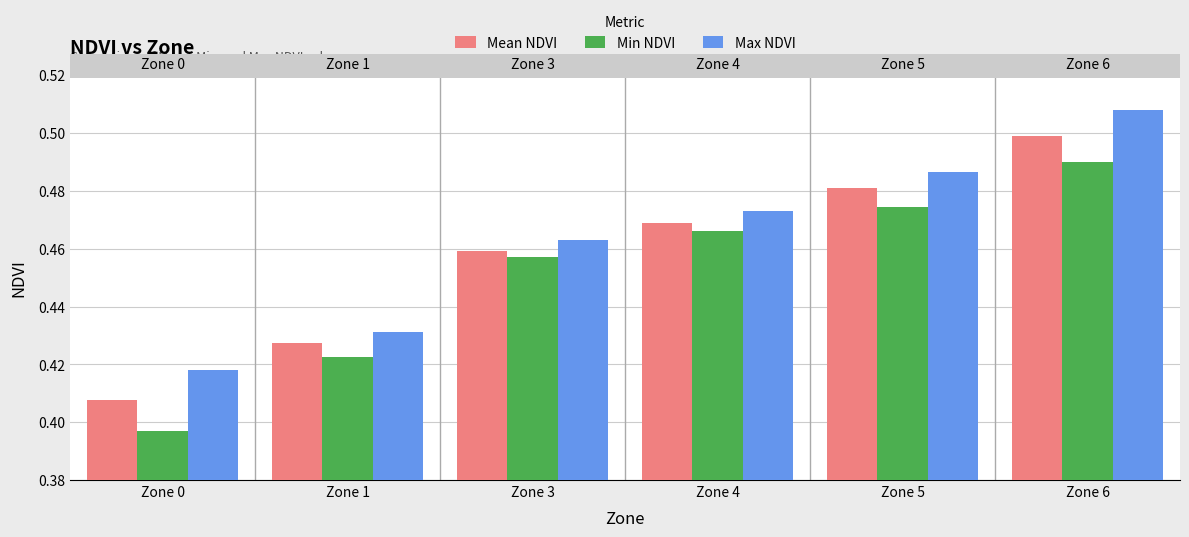

What is the difference between the maximum and minimum values in the Mean NDVI series?

0.1